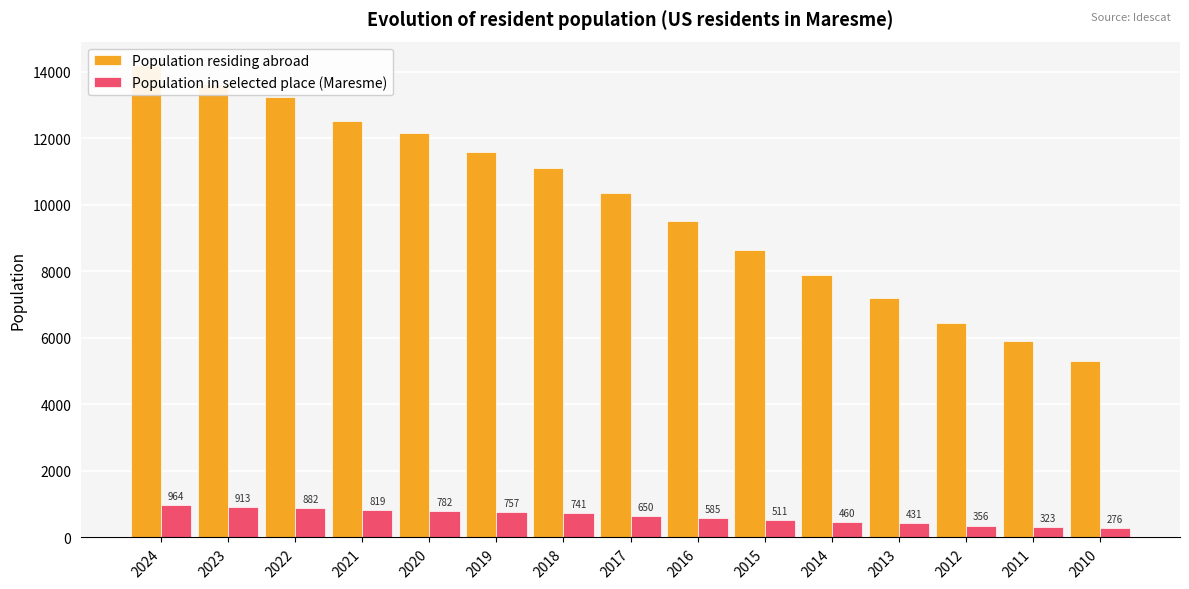

At which category does the chart reach its minimum across all series?

2010